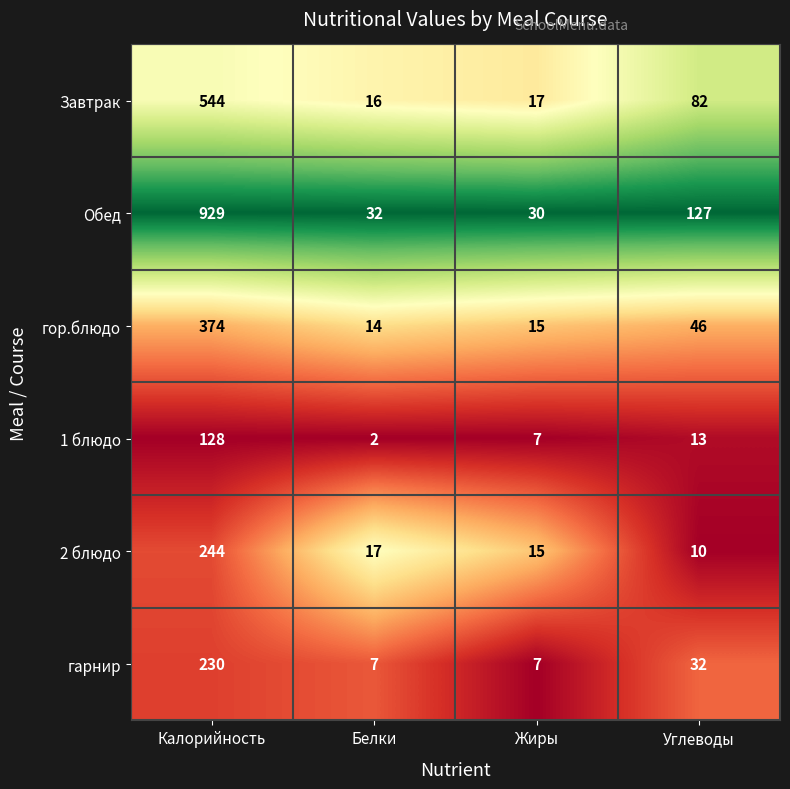

What is the total value across all series at Белки?

88